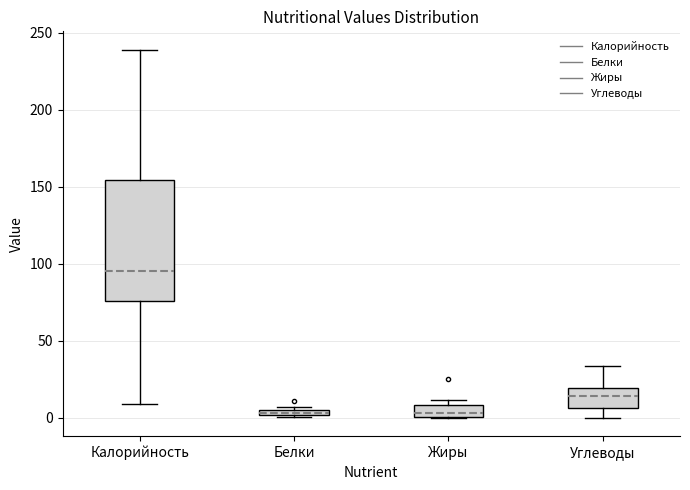

Which box is the tallest, from its lower edge to its upper edge?

Калорийность